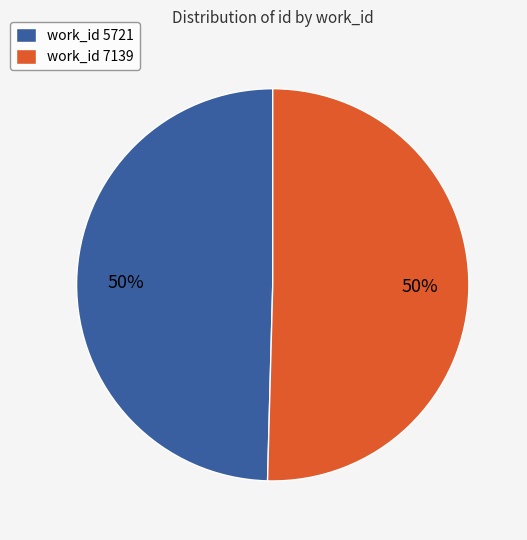

How many slices are in this pie chart?

2